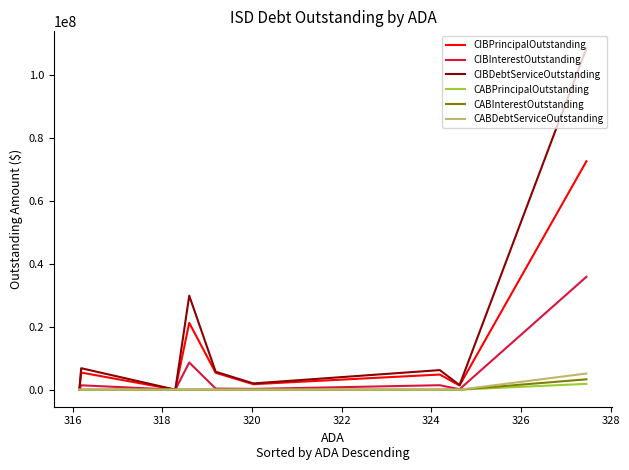

What is the average value of the CIBPrincipalOutstanding series?

12511666.7